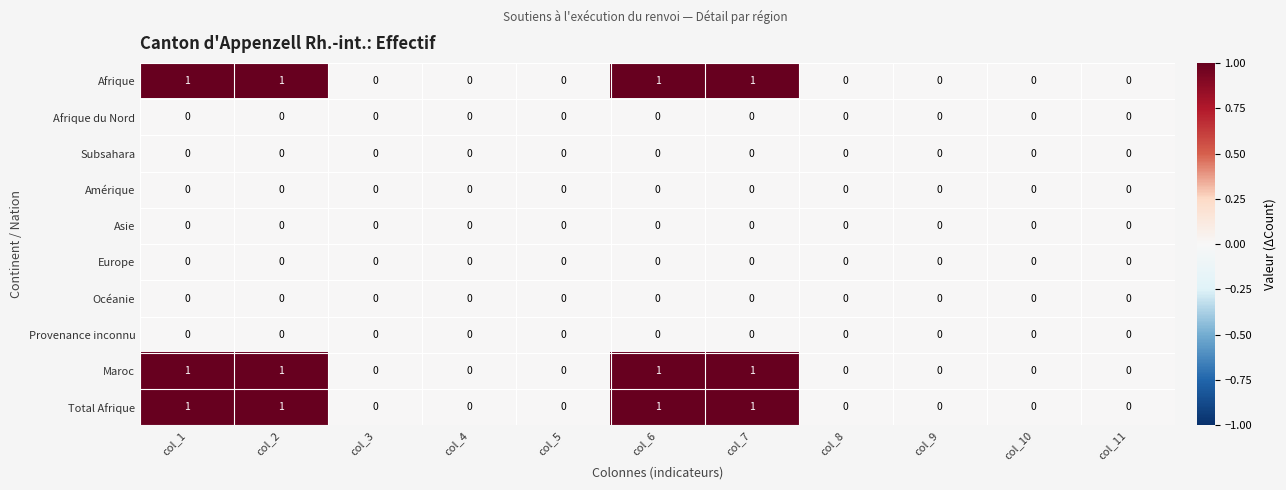

The value of Amérique at col_3 is 0. True or false?

True